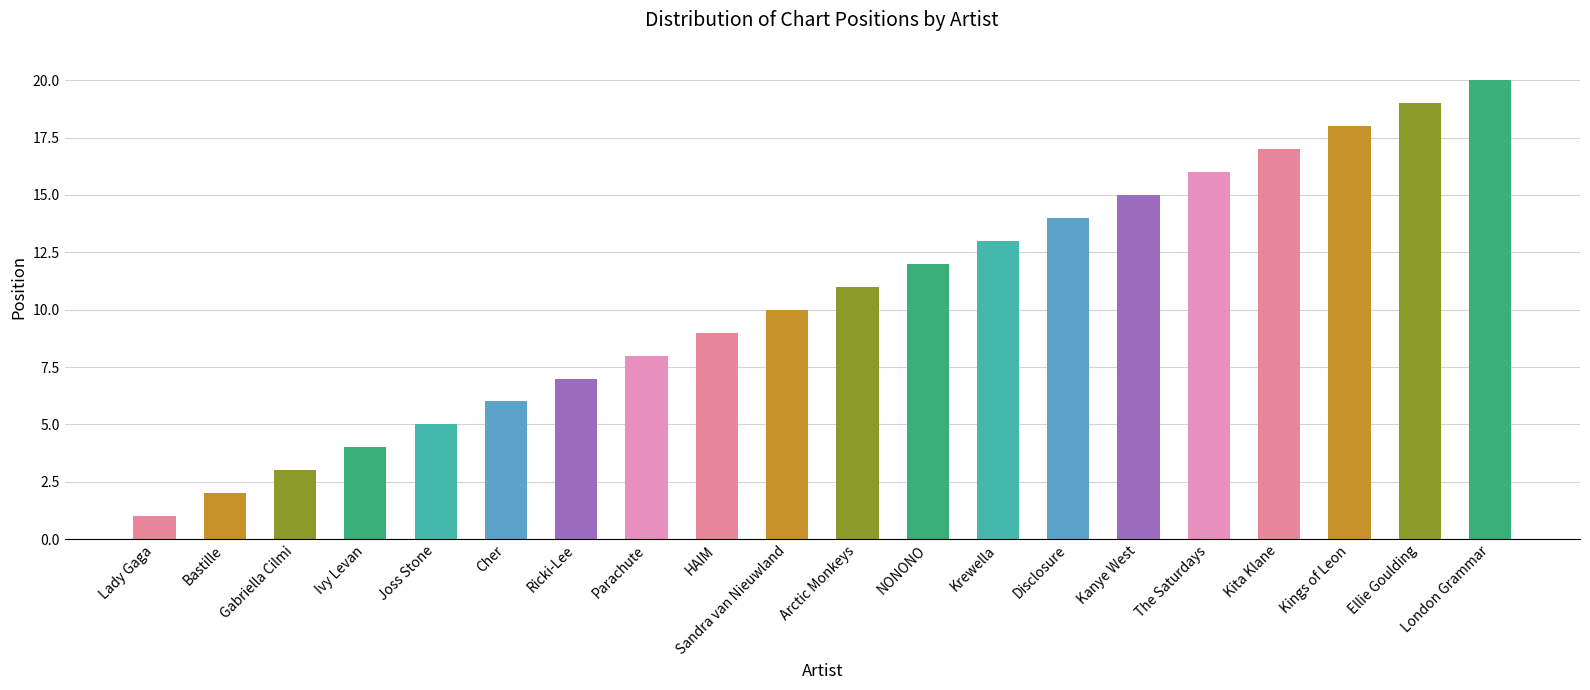

Rank the categories by value from highest to lowest.

London Grammar, Ellie Goulding, Kings of Leon, Kita Klane, The Saturdays, Kanye West, Disclosure, Krewella, NONONO, Arctic Monkeys, Sandra van Nieuwland, HAIM, Parachute, Ricki-Lee, Cher, Joss Stone, Ivy Levan, Gabriella Cilmi, Bastille, Lady Gaga